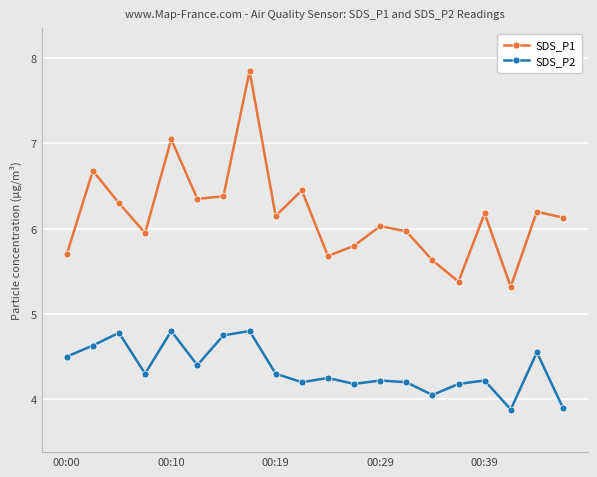

How many values in the SDS_P2 series exceed 4?

18